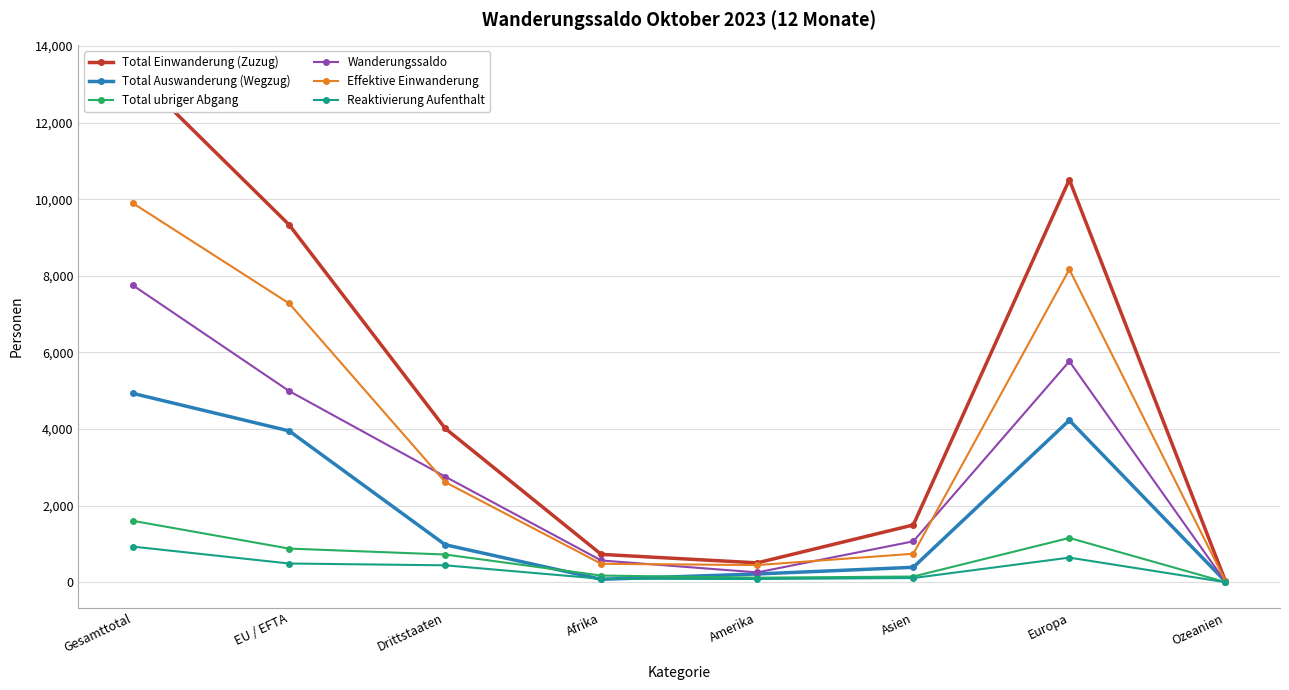

What is the minimum value for Total Auswanderung (Wegzug)?

19